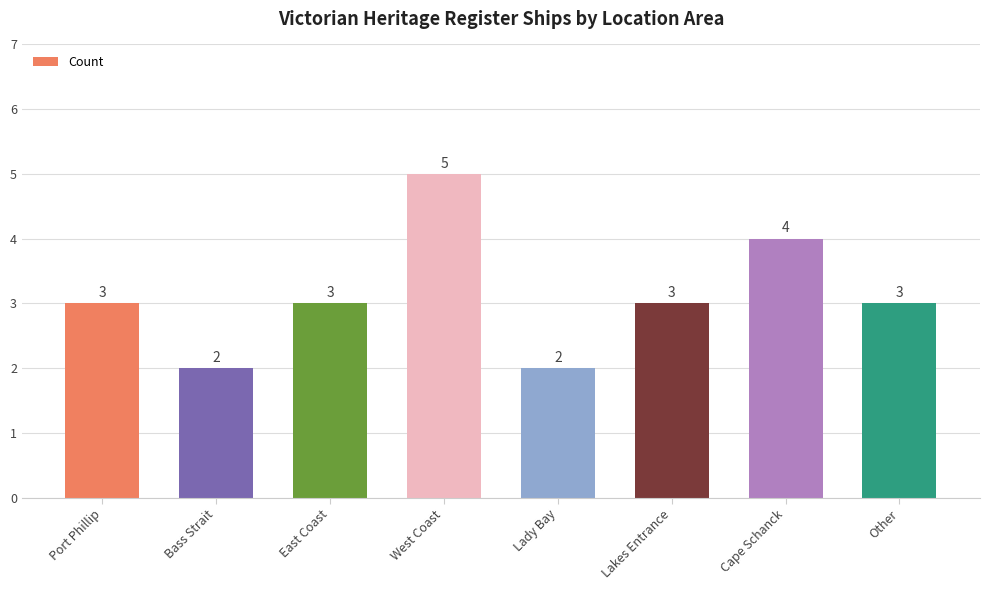

What is the approximate value at Cape Schanck?

4